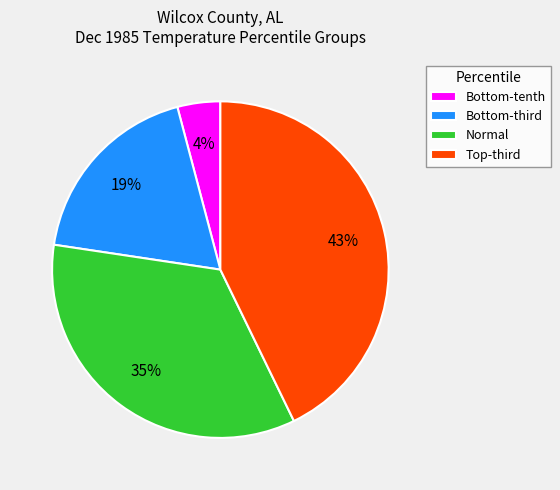

Which category has the smallest portion of the pie?

Bottom-tenth